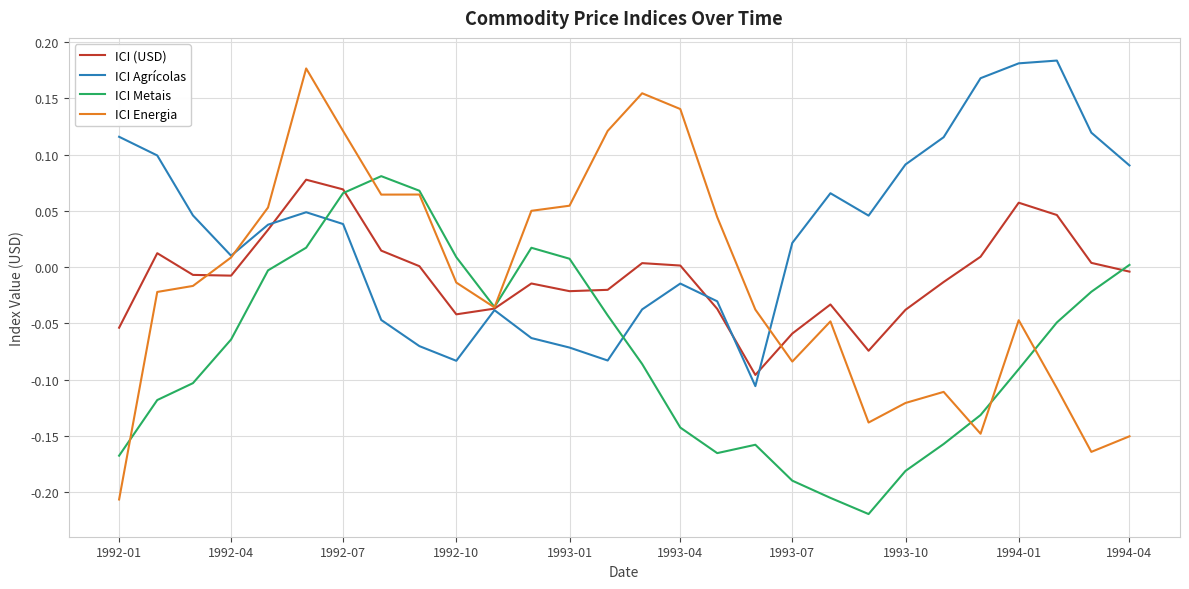

Which series has the largest range (max minus min)?

ICI Energia